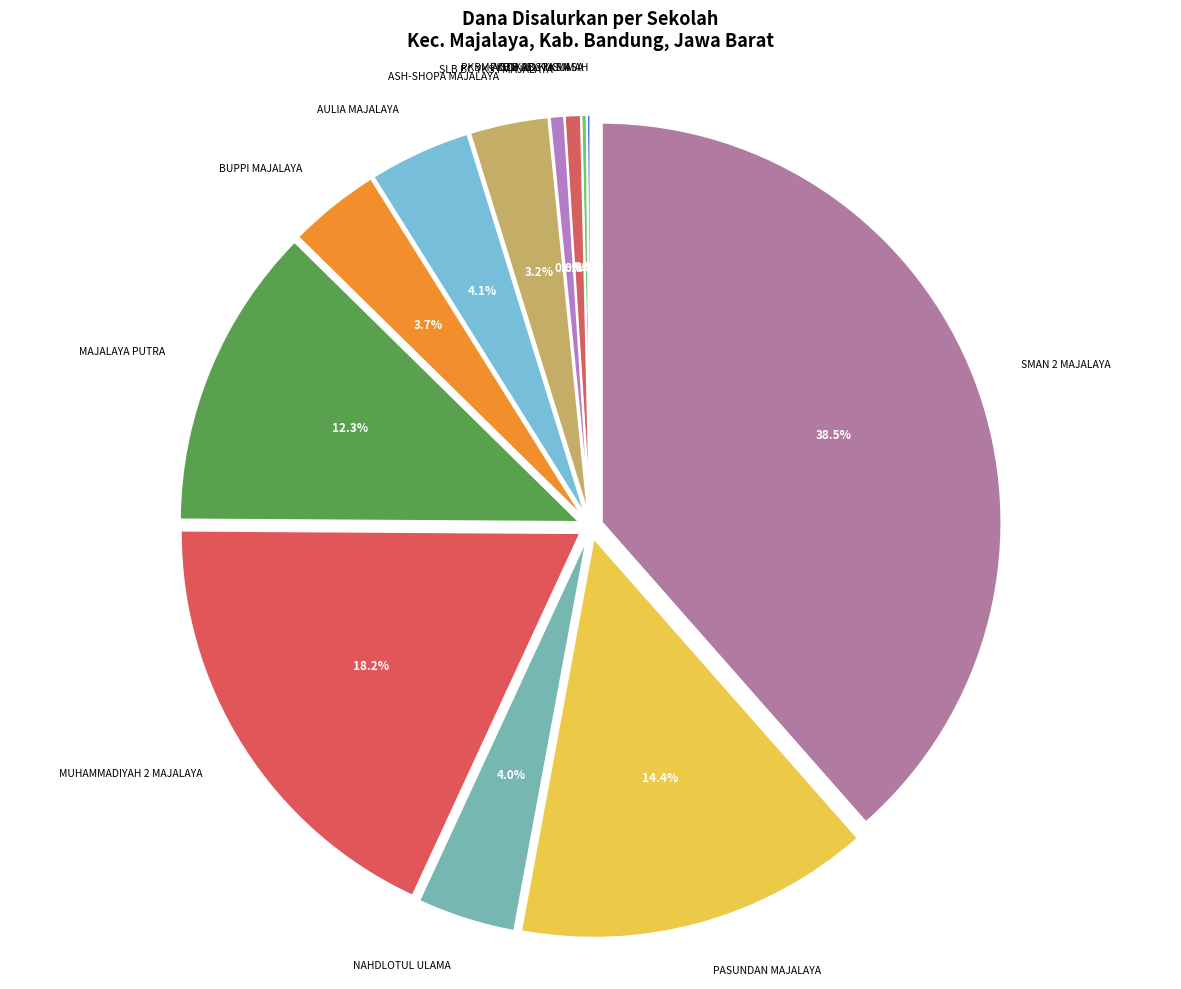

Which slice is the smallest?

PKBM ADZIKRO KUSUMAH